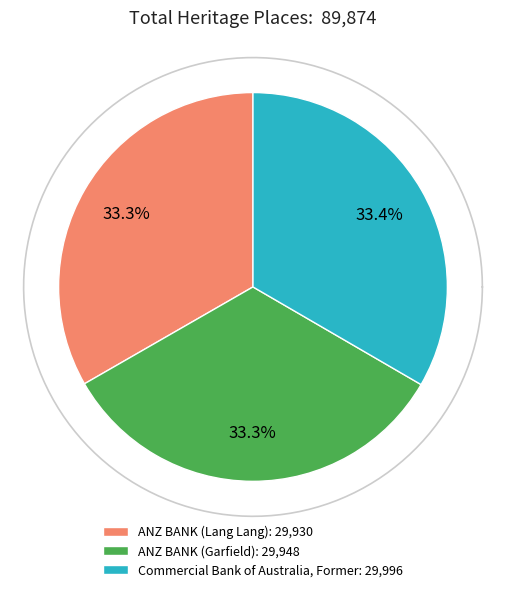

Is there a majority slice in this chart?

No